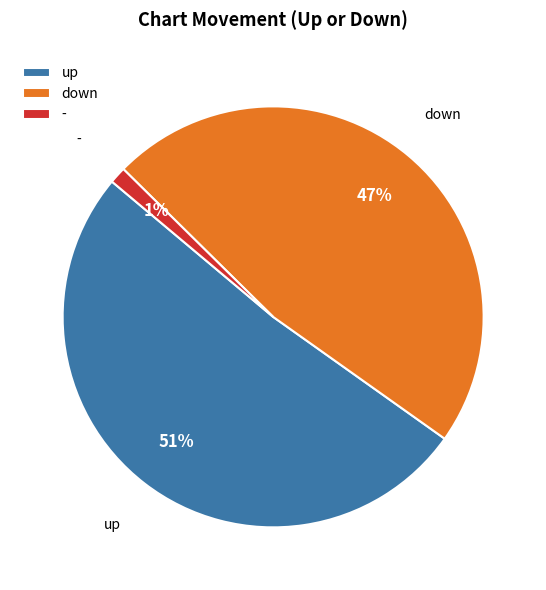

The - slice represents 1% of the pie. True or false?

True